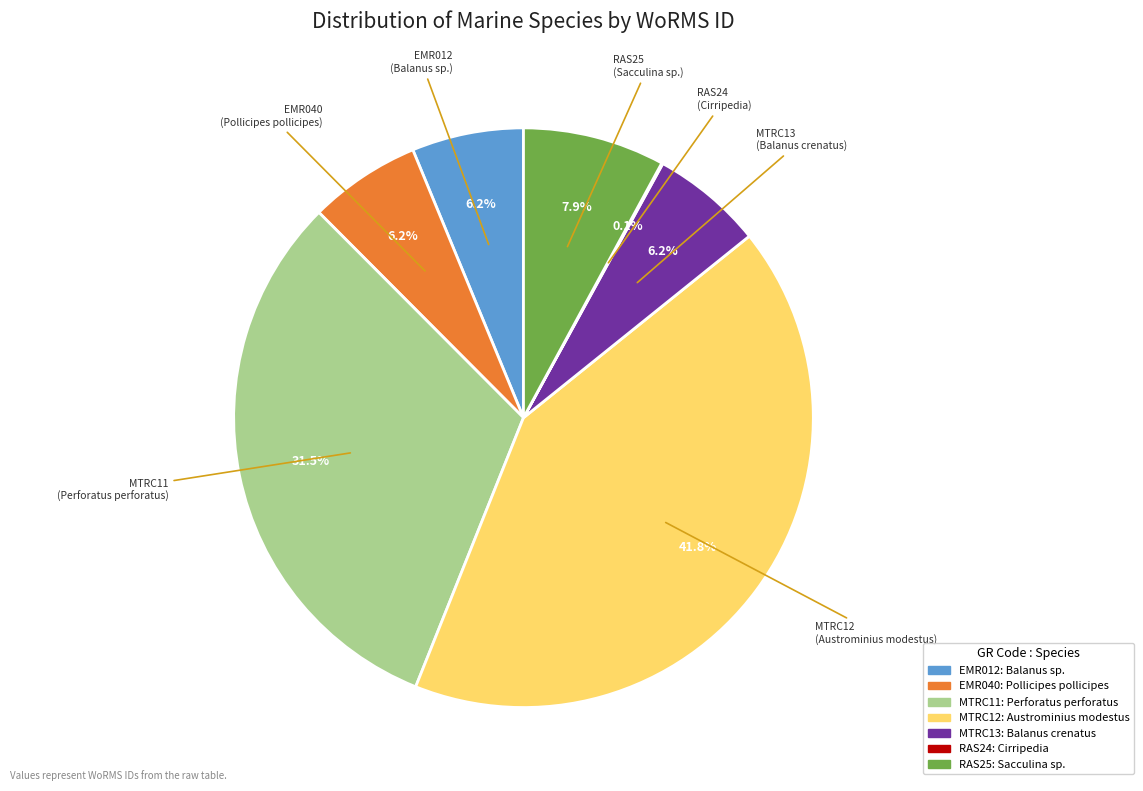

What is the ratio of the value at EMR012 to the value at RAS25?

0.8